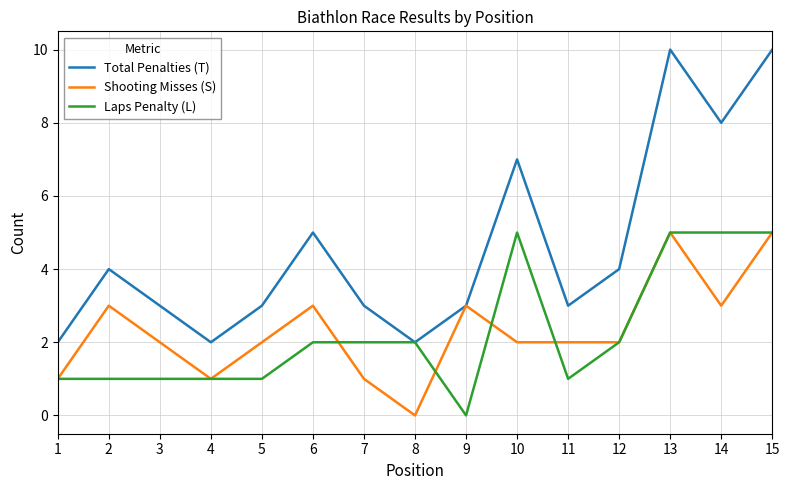

What is the approximate value of Shooting Misses (S) at 15?

5